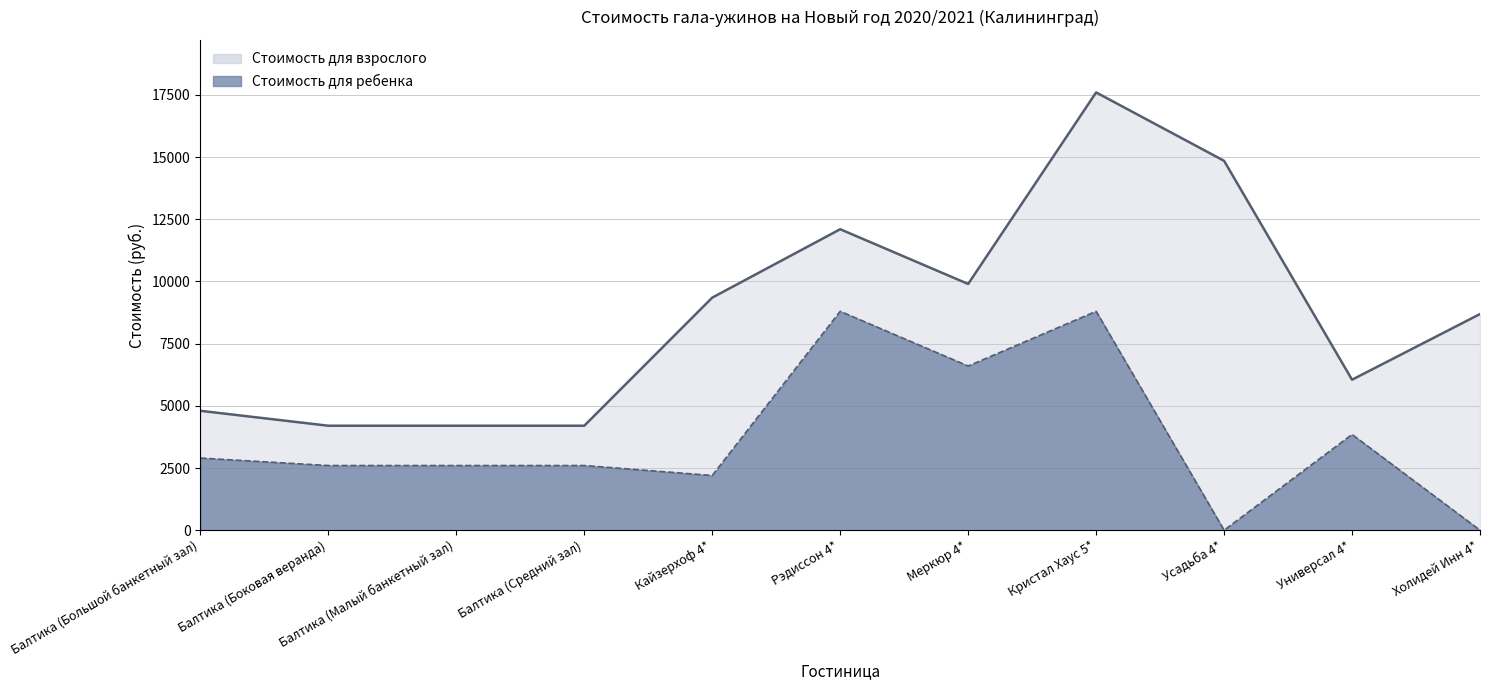

How many lines are shown in the chart?

2